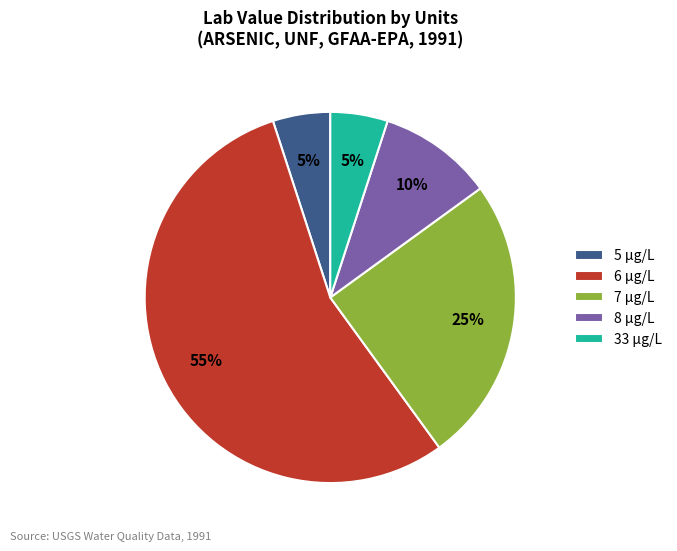

Is there any slice that represents more than half of the pie?

Yes